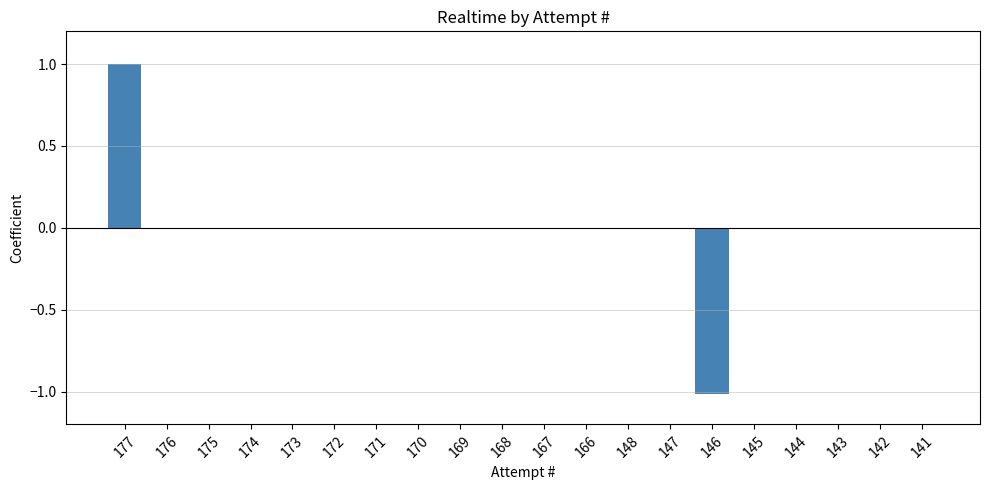

Count the values in the range 0 to 1.

19